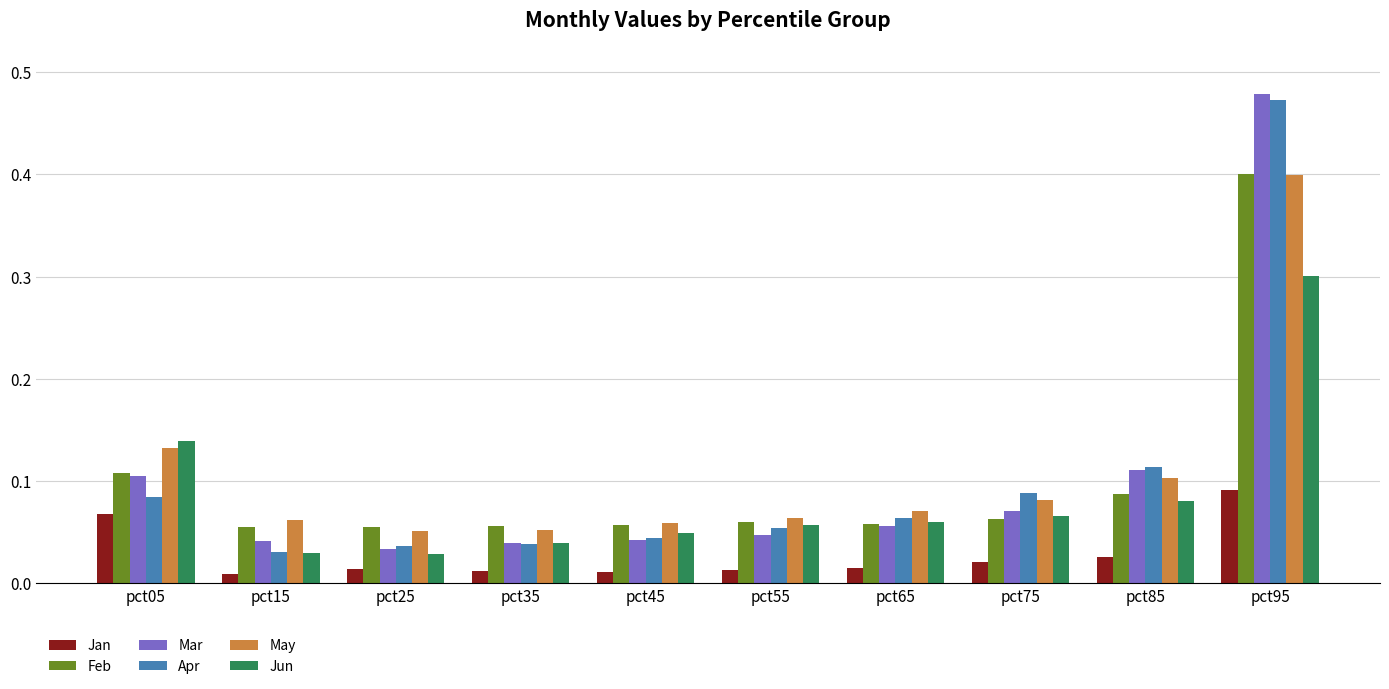

How many Jun values are between 0 and 1?

10